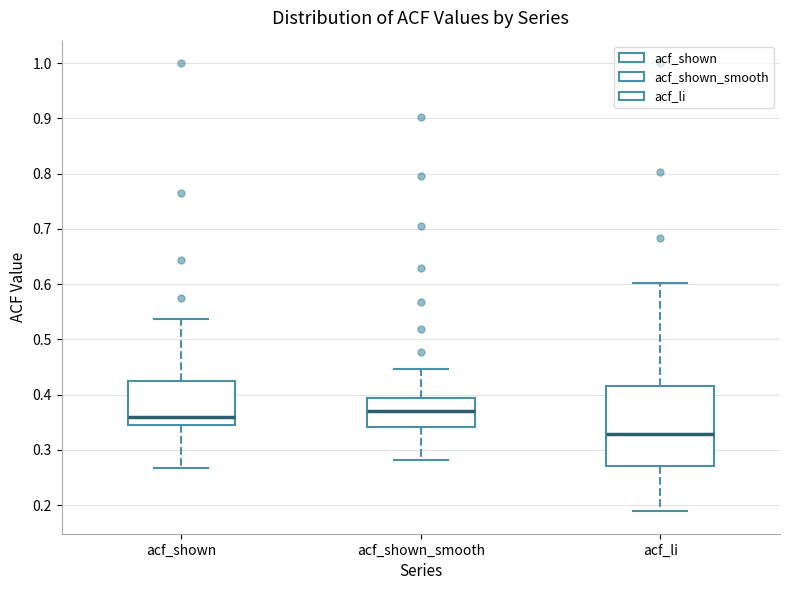

Which box's median line is the highest?

acf_shown_smooth